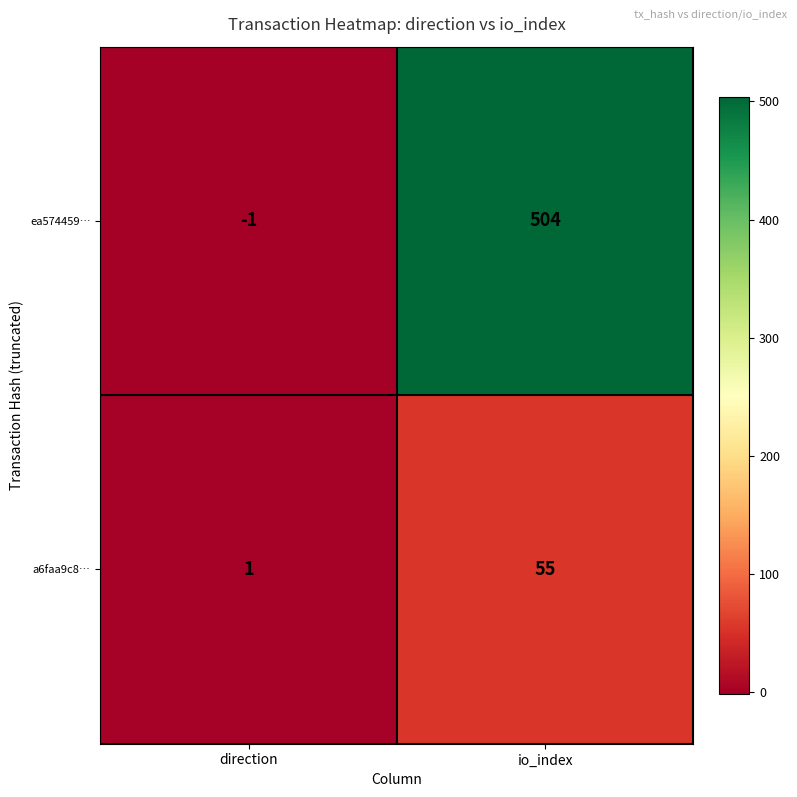

What is the maximum value shown in the chart?

504